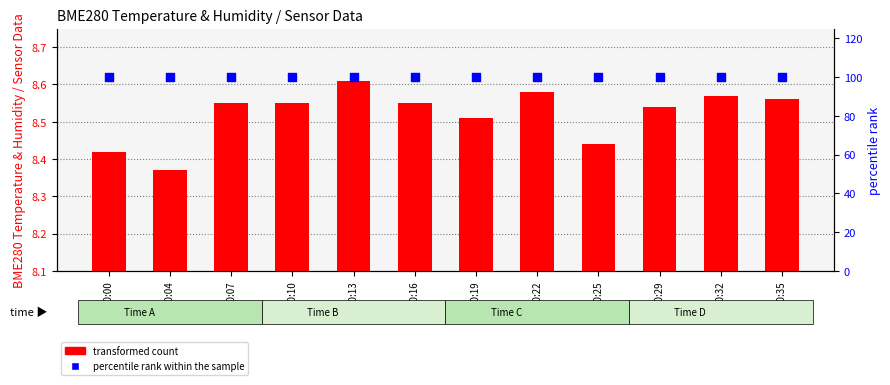

What are all the series names shown in the legend?

transformed count, percentile rank within the sample